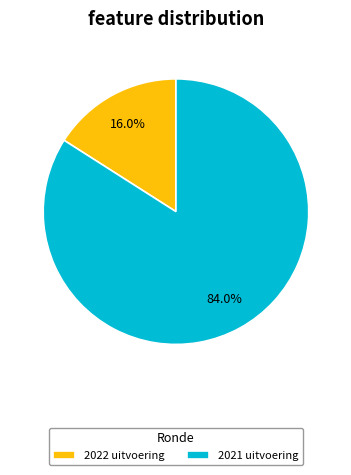

Which category accounts for the majority?

2021 uitvoering